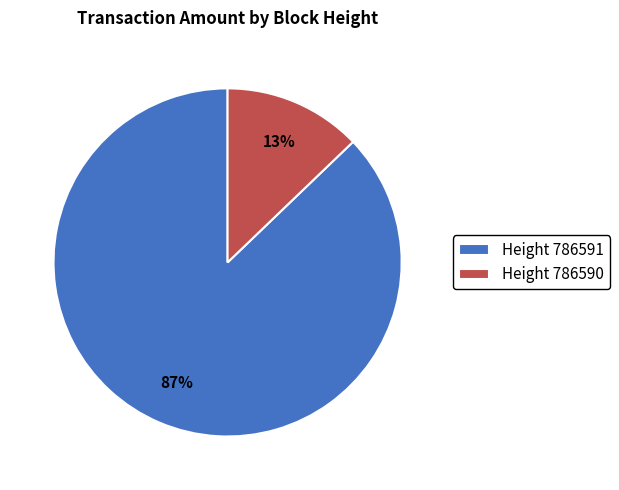

How many segments does this pie chart have?

2